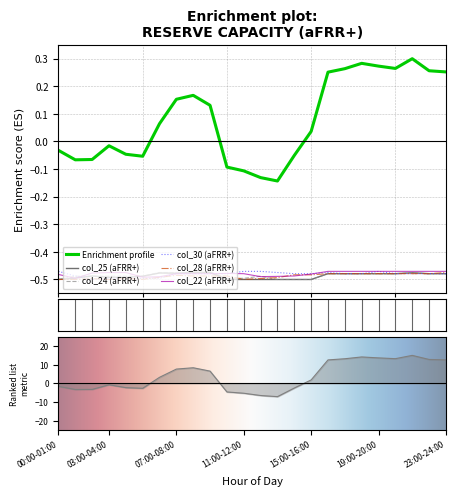

At which category does col_24 (aFRR+) reach its first local valley?

08:00-09:00